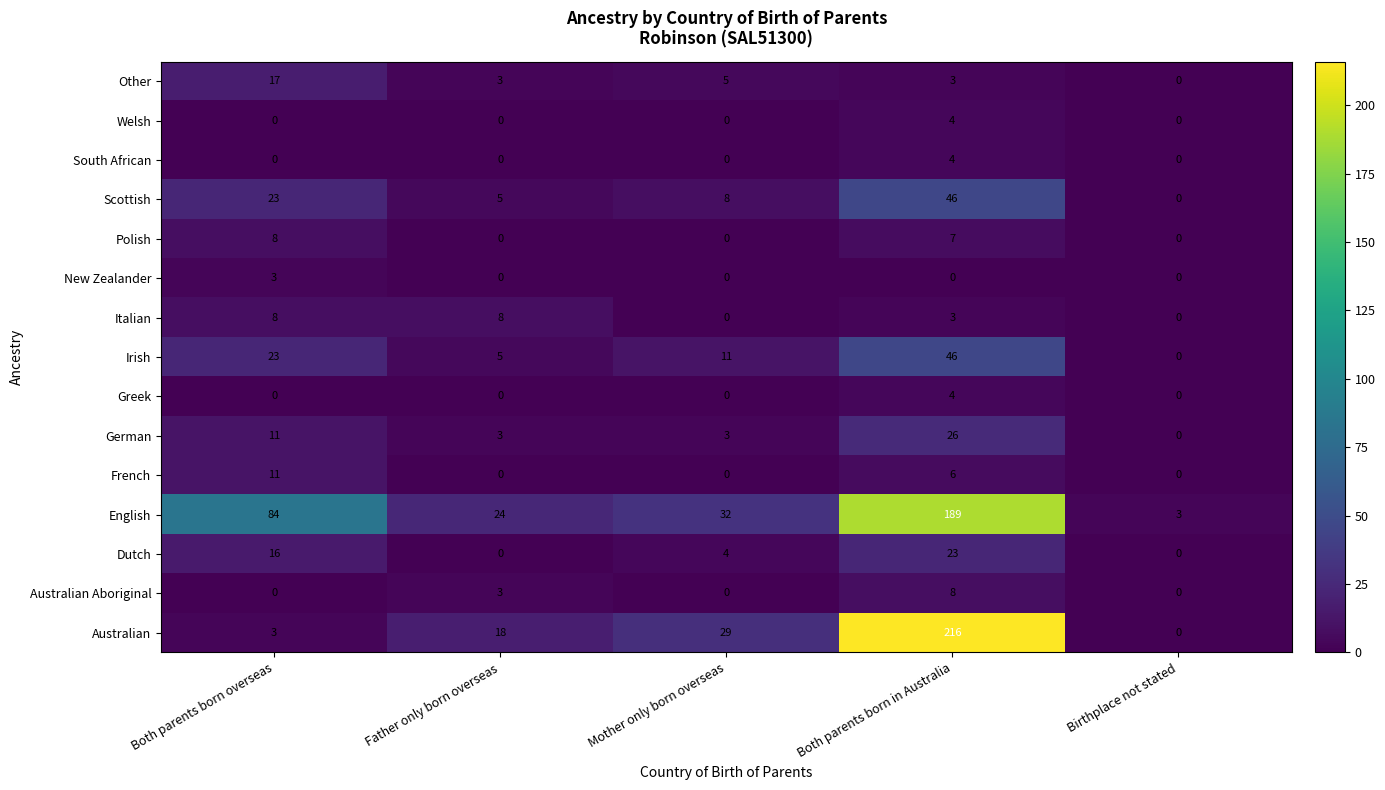

Is it true that Dutch equals 4 at Mother only born overseas?

True